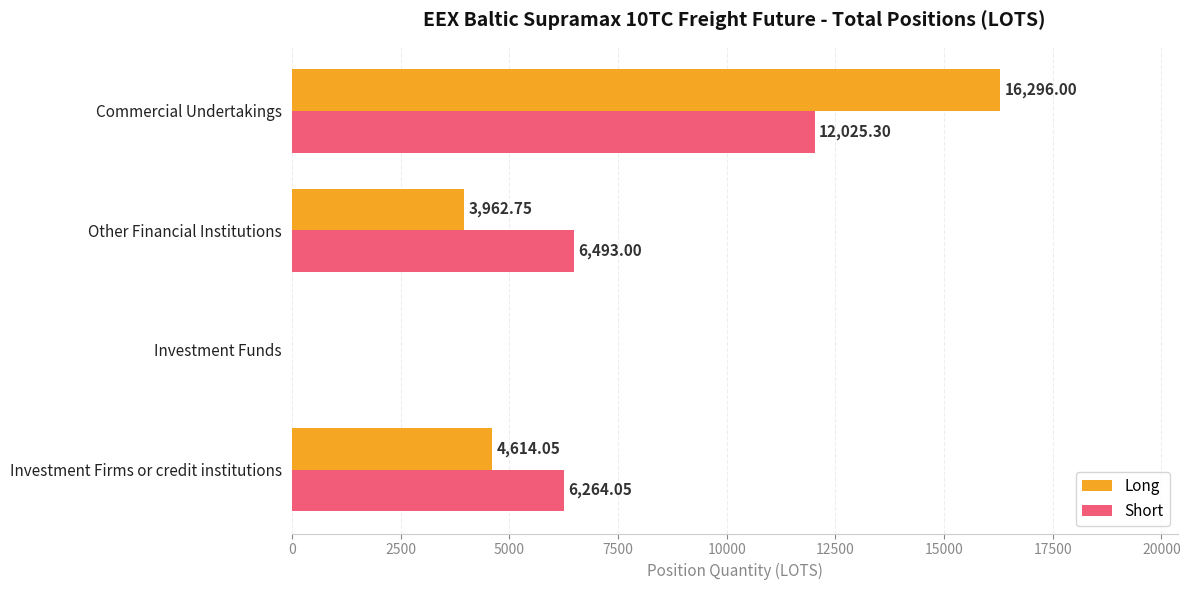

At which label is Short closest to 6012?

Investment Firms or credit institutions